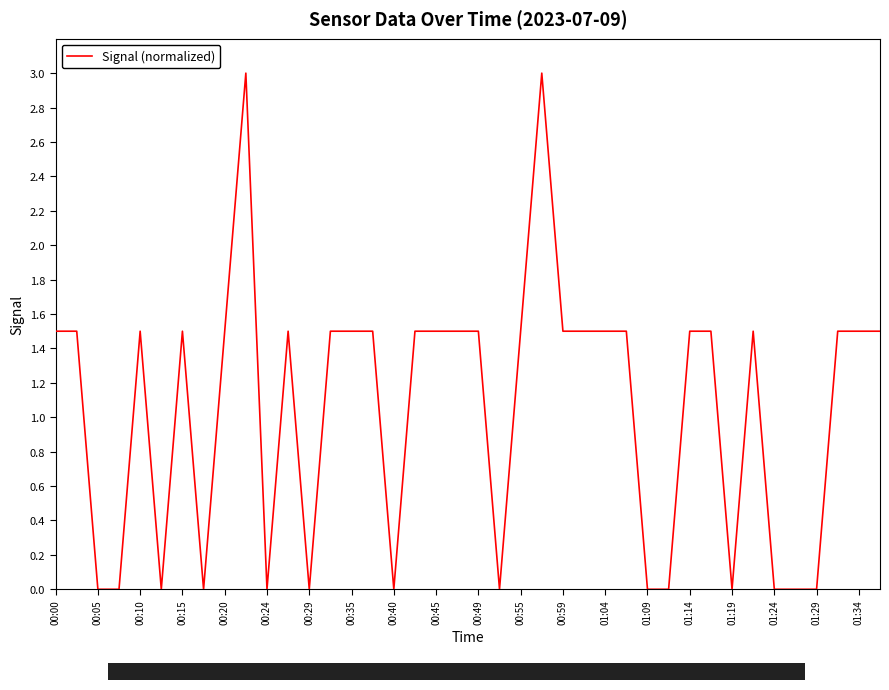

What is the difference between the maximum and minimum values?

3.0